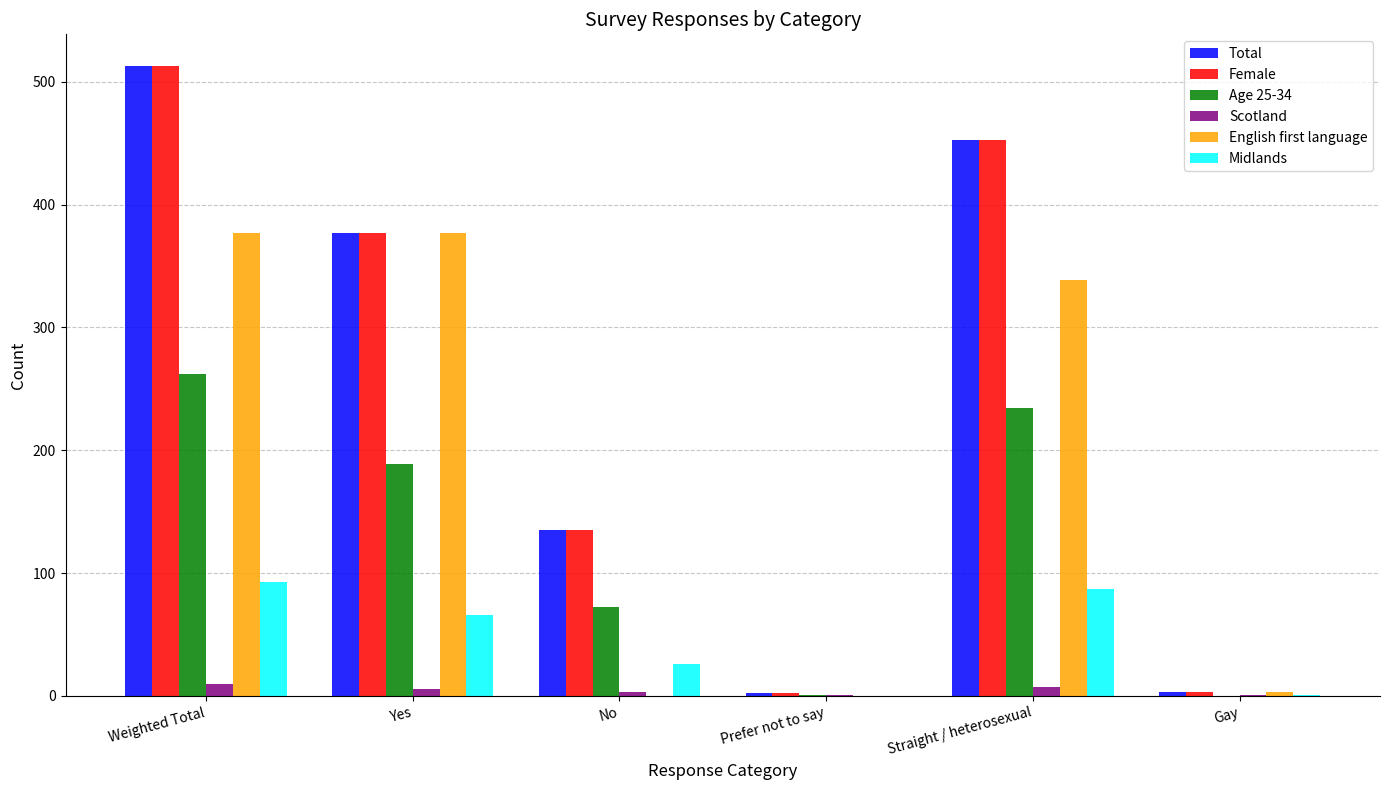

Count the number of categories in the chart.

6